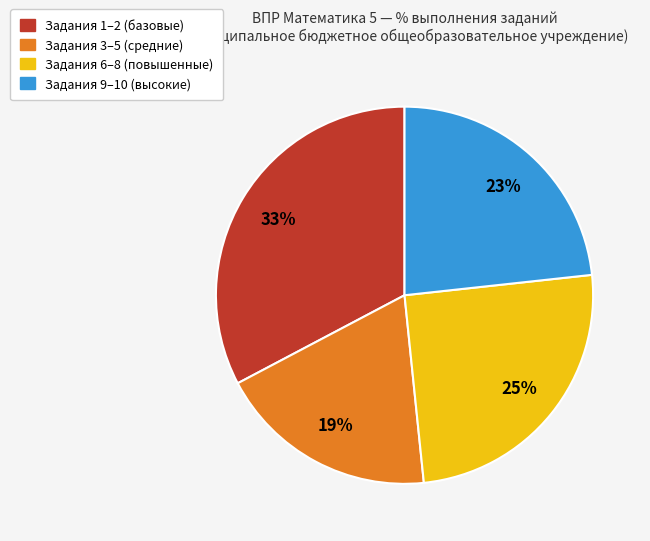

Count the number of slices in the pie.

4